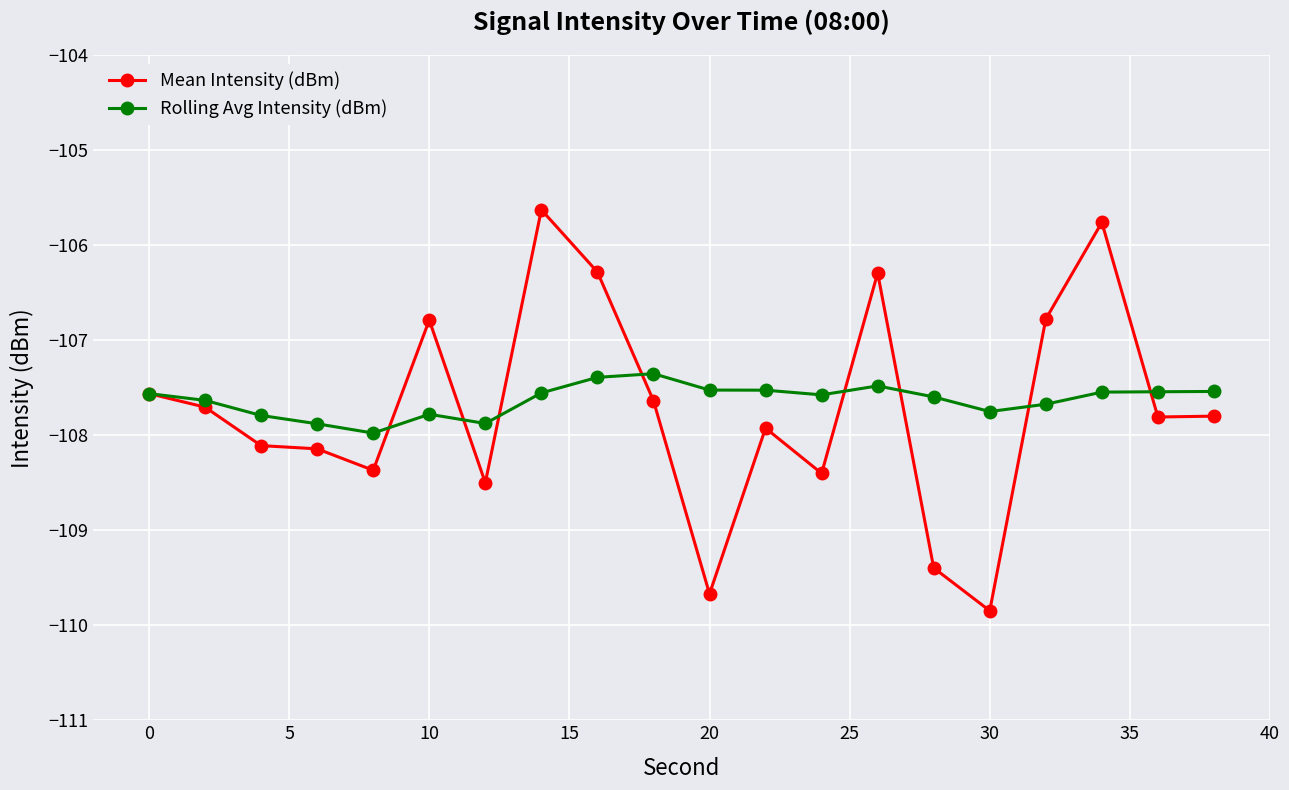

Which series has the widest spread of values?

Mean Intensity (dBm)